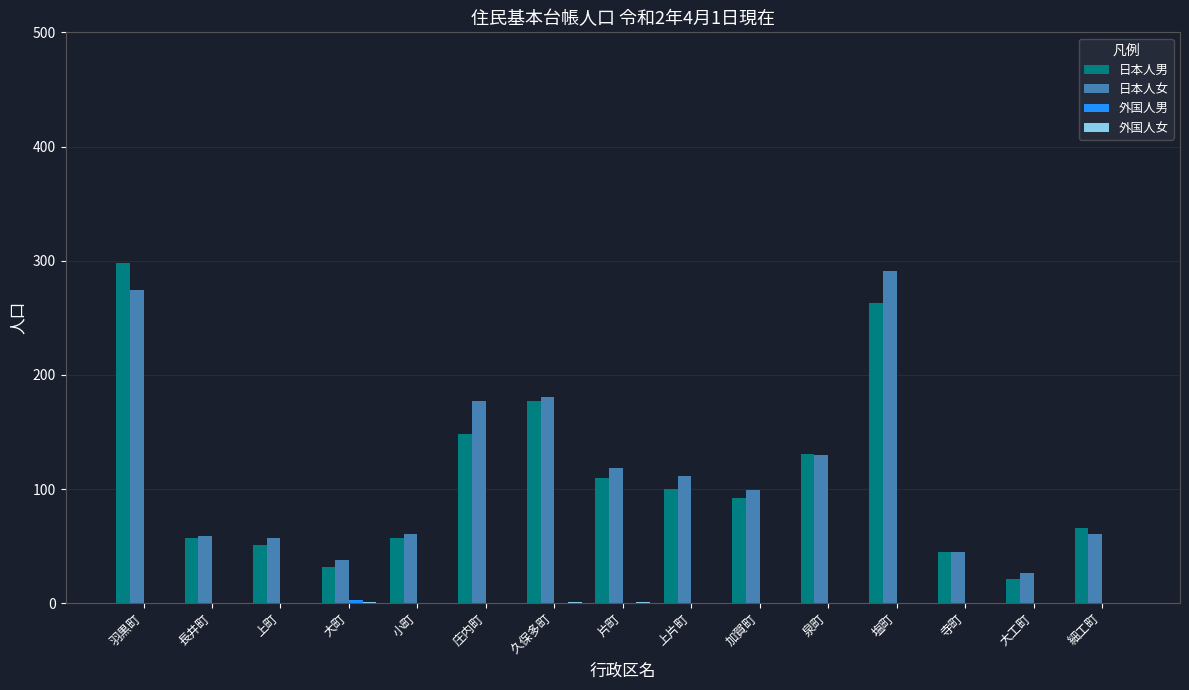

Is it true that 日本人女 equals 77 at 上町?

False